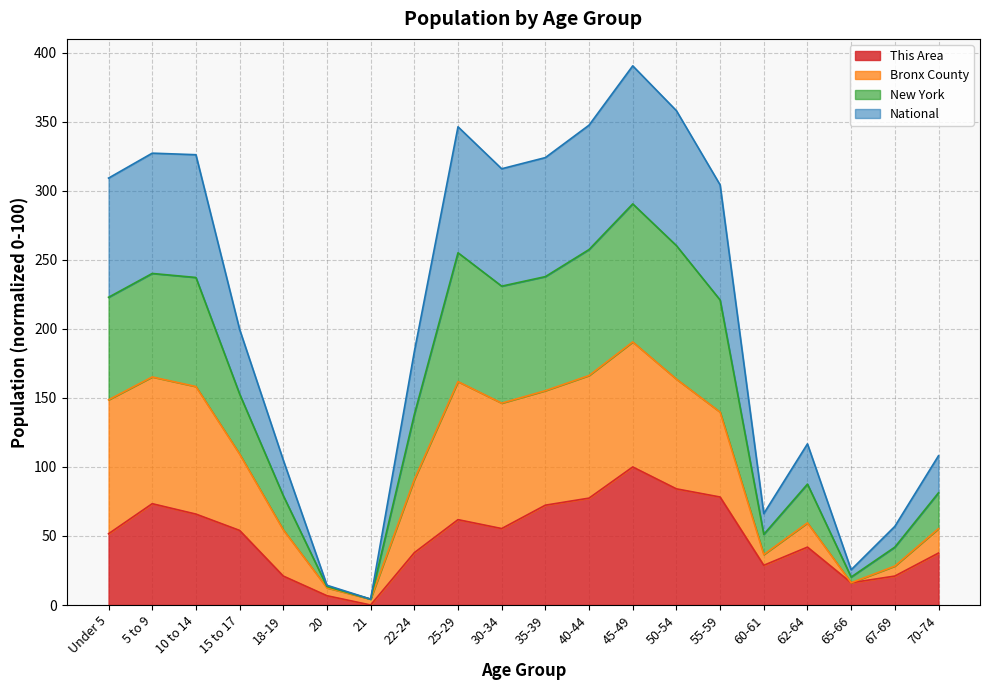

Between 5 to 9 and 25-29, which series saw the biggest shift?

New York